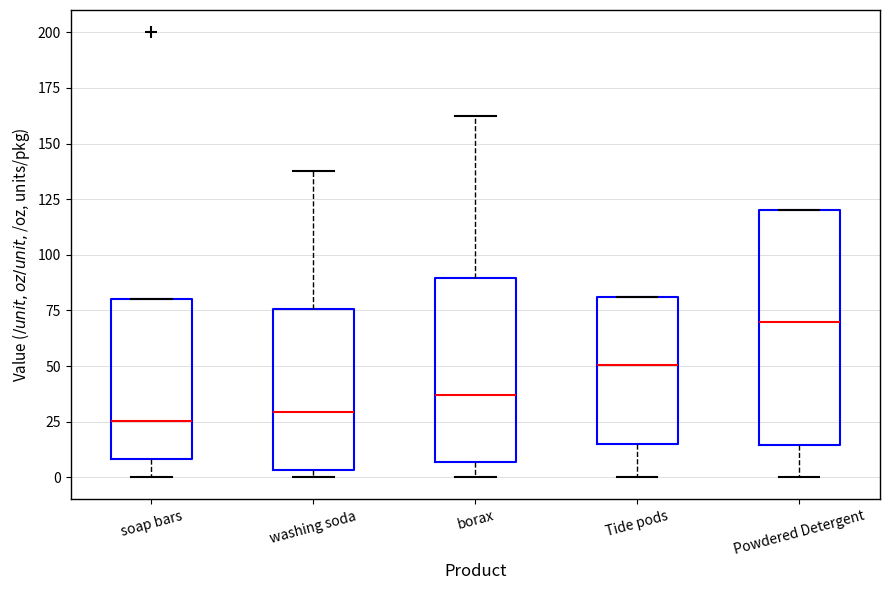

Reading left to right, read every box against the y-axis: the position of its median line, the range the box covers, and the ends of its whiskers. The values are not printed on the chart, so give them approximately, as read against the axis.

soap bars: median 25, box 10 to 80, whiskers 0 to 80
washing soda: median 30, box 5 to 75, whiskers 0 to 140
borax: median 35, box 5 to 90, whiskers 0 to 165
Tide pods: median 50, box 15 to 80, whiskers 0 to 80
Powdered Detergent: median 70, box 15 to 120, whiskers 0 to 120